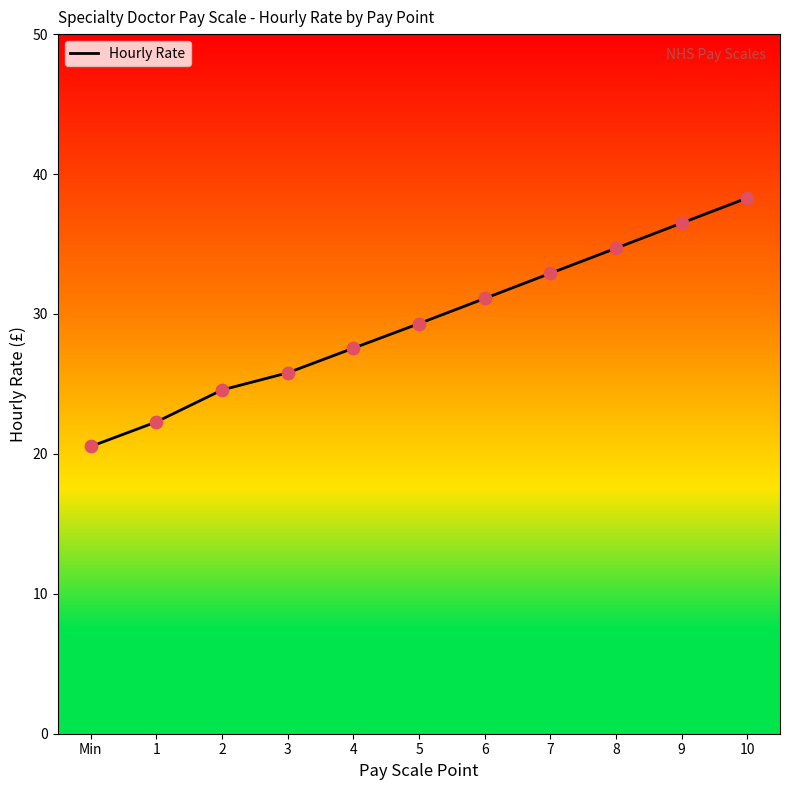

What is the ratio of the value at 8 to the value at 1?

1.6